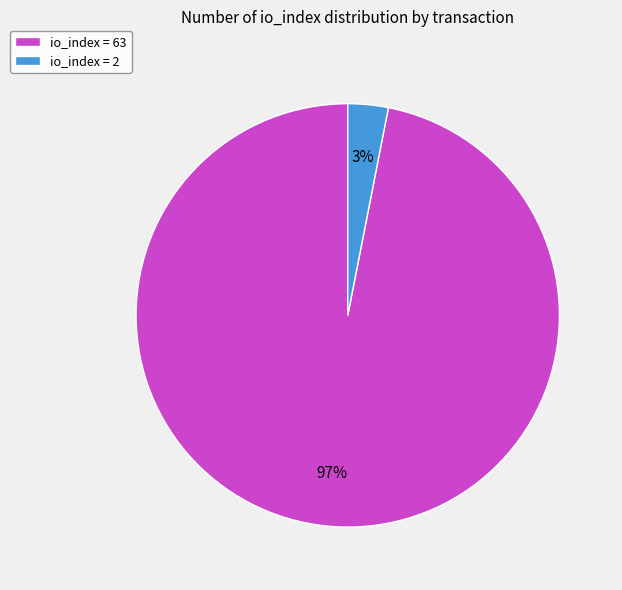

Is there a majority slice in this chart?

Yes